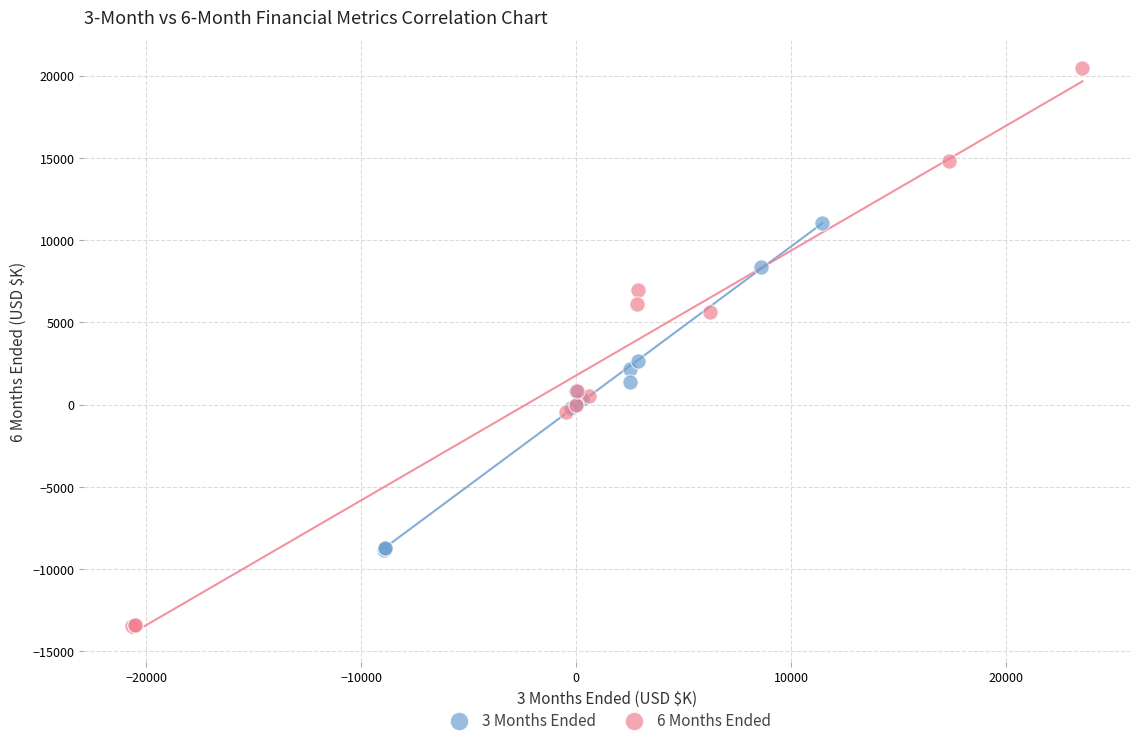

What are all the series names shown in the legend?

3 Months Ended, 6 Months Ended